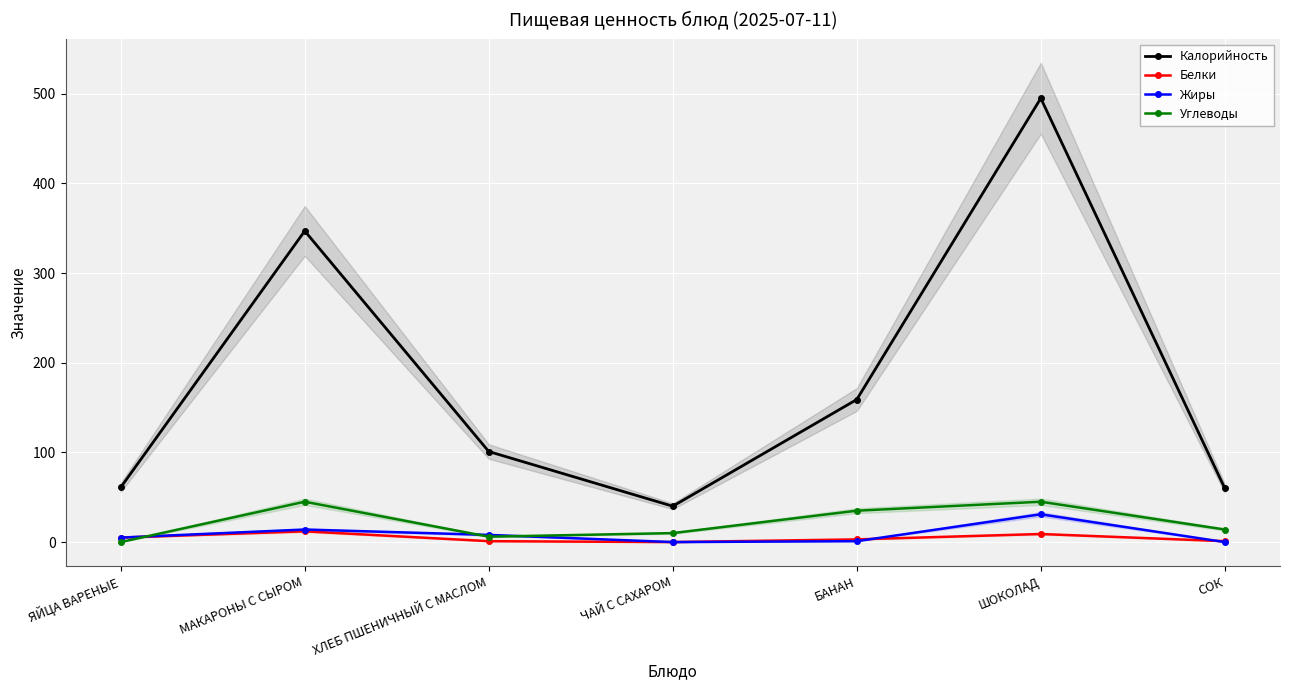

The value of Калорийность at ЧАЙ С САХАРОМ is 40. True or false?

True